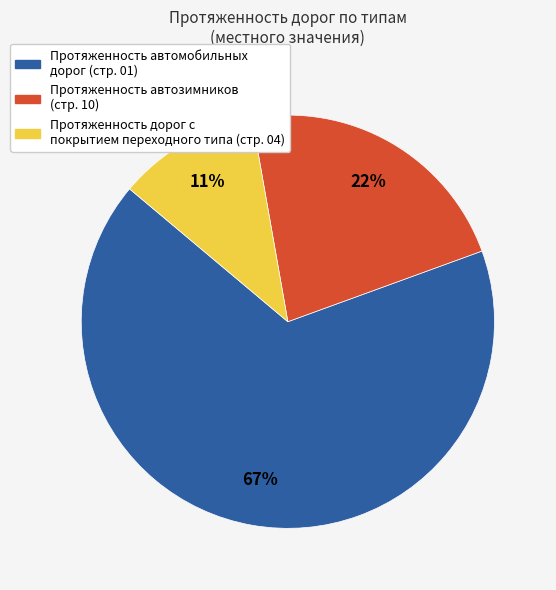

How many segments does this pie chart have?

3